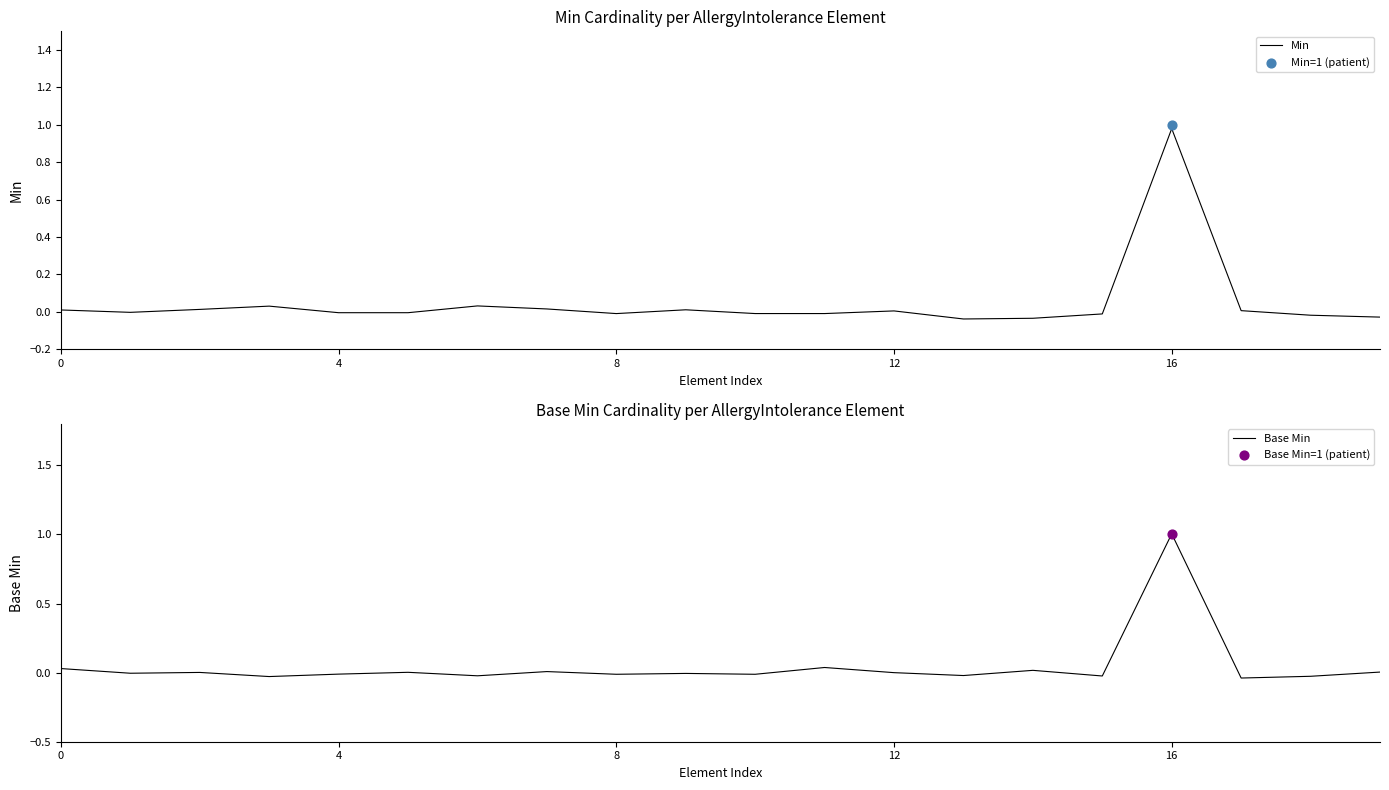

Is the value of Min at 13 greater than the value of Base Min at 5?

No